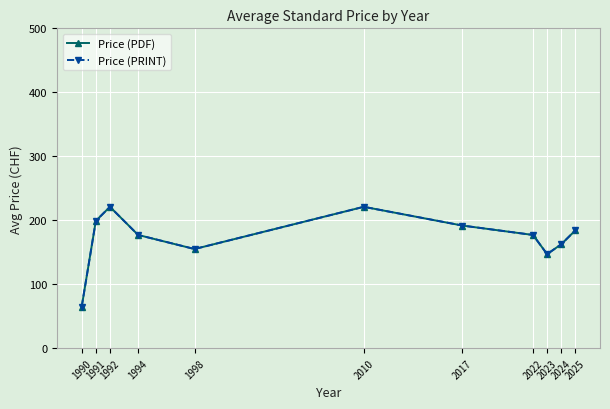

Is this an area chart (filled region under the line)?

No